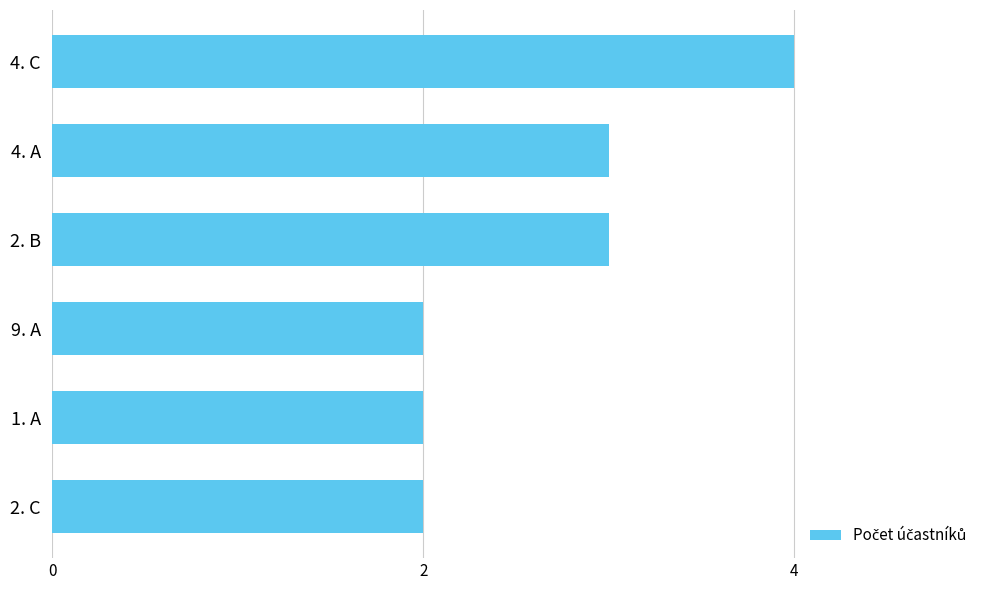

Is it true that the value at 2. C is 1?

False